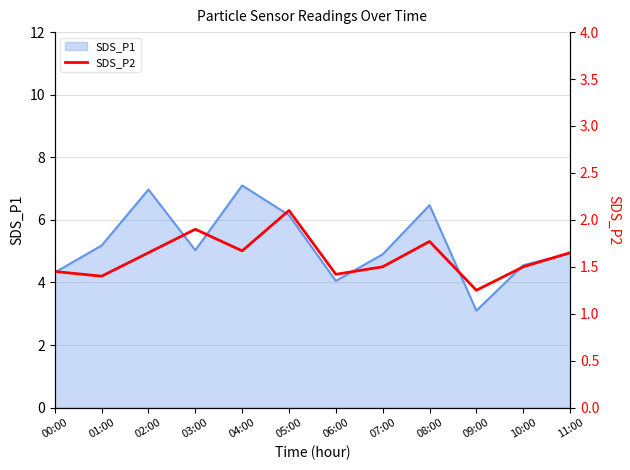

Where is SDS_P1 line nearest to the value 5?

03:00